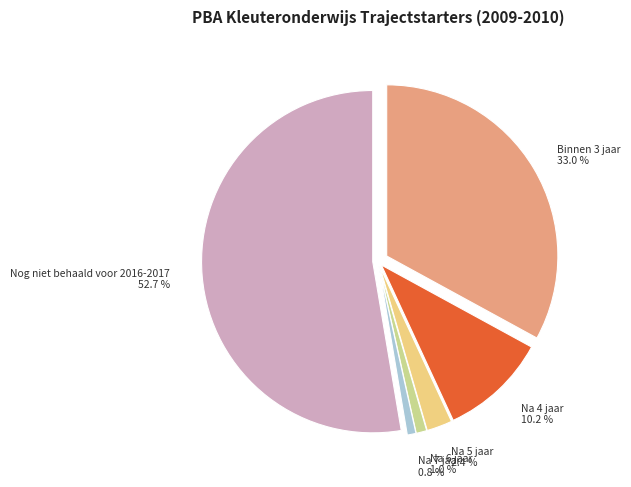

How many slices are in this pie chart?

6